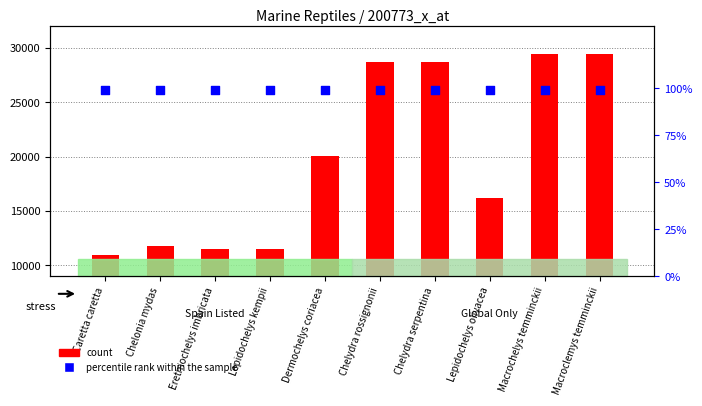

Which series has the largest total across all categories?

count